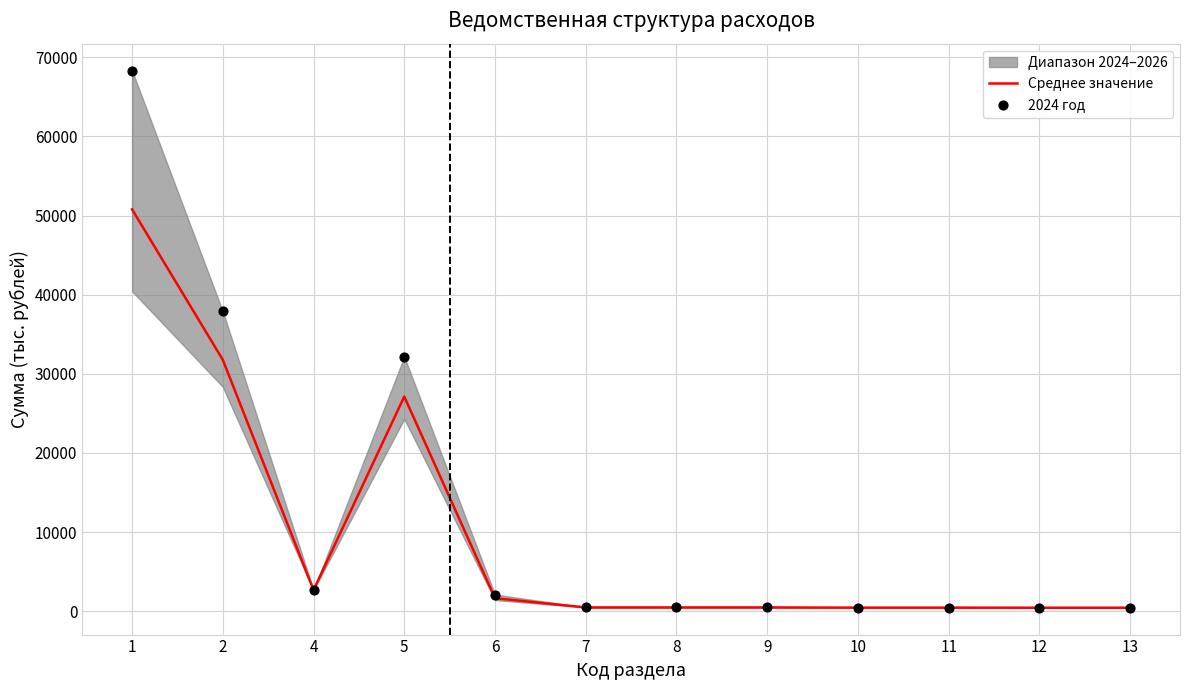

Which series reaches the maximum Y coordinate?

2024 год